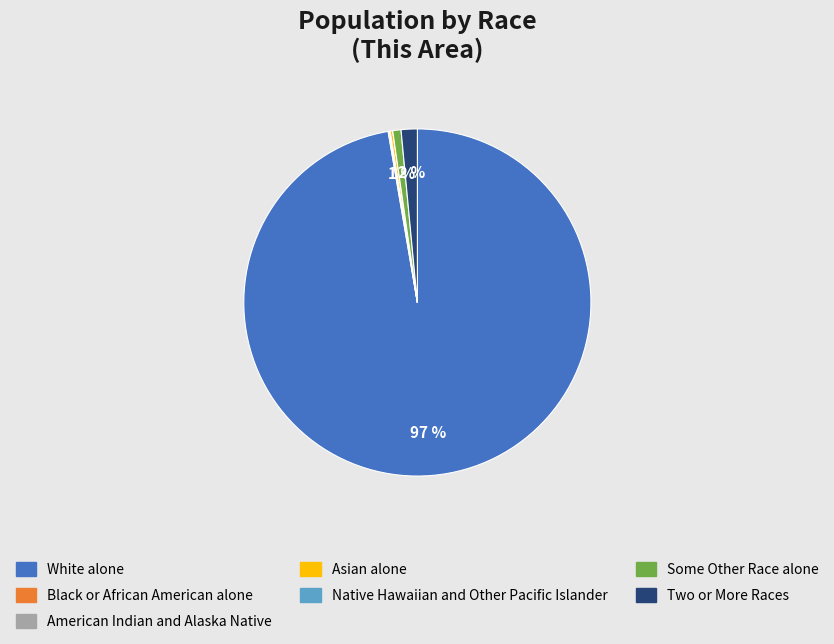

To the nearest percent, what percentage of the pie is White alone?

97%